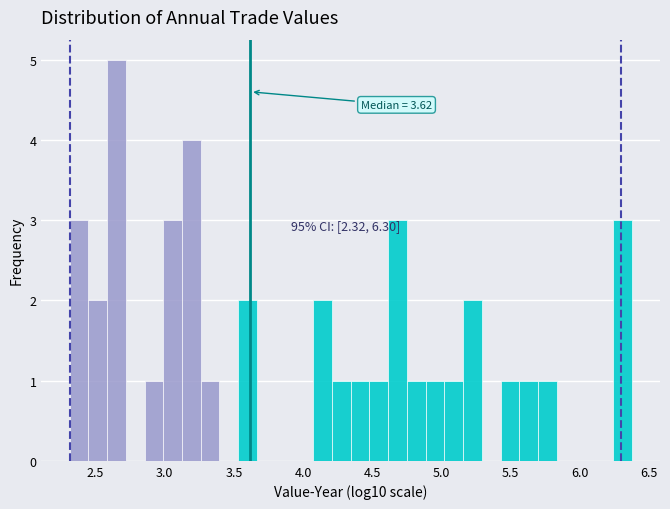

Around what value on the x-axis is the tallest bar? Give the approximate position of its centre, as read against the axis.

2.65